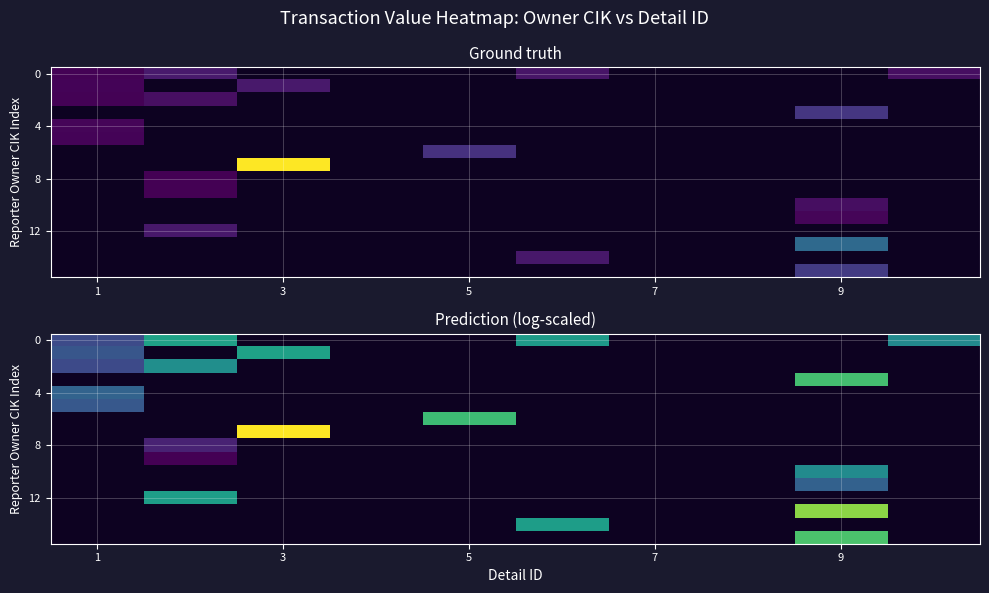

How many categories are shown in the chart?

10